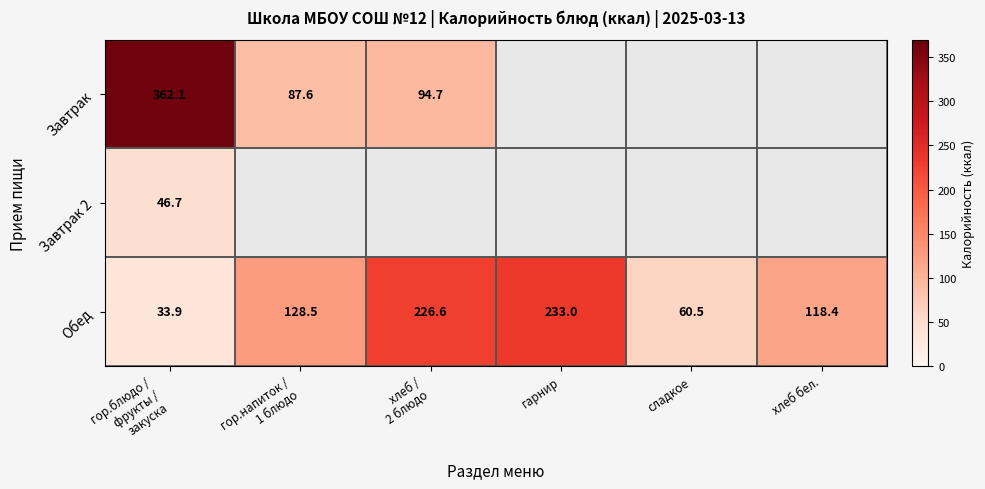

How many data points in Обед are above 128?

3